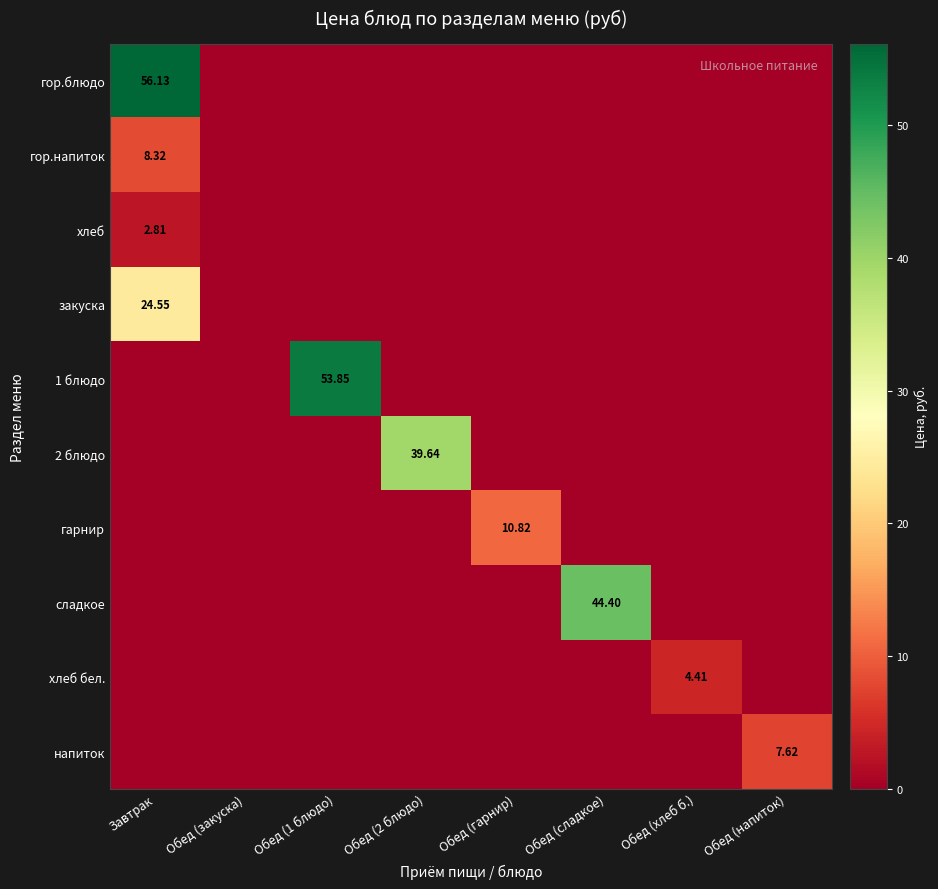

Which series has the widest spread of values?

гор.блюдо